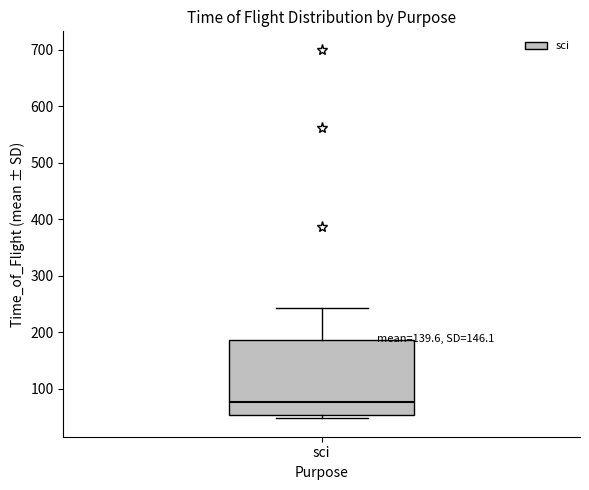

Transcribe this box plot: give where the median line is, the range the box spans, and where the two whiskers end, as read against the y-axis. The values are not printed on the chart, so give them approximately, as read against the axis.

median 80, box 50 to 190, whiskers 50 (just below the box's lower edge) to 240